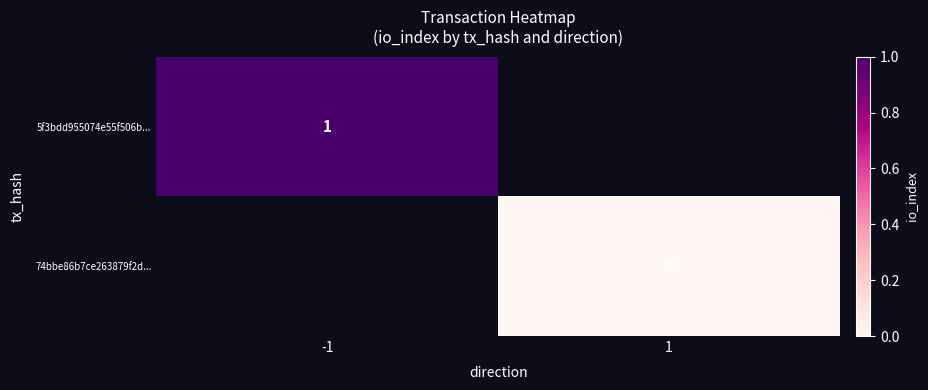

The 5f3bdd955074e55f506b... series shows 0 at -1. True or false?

False